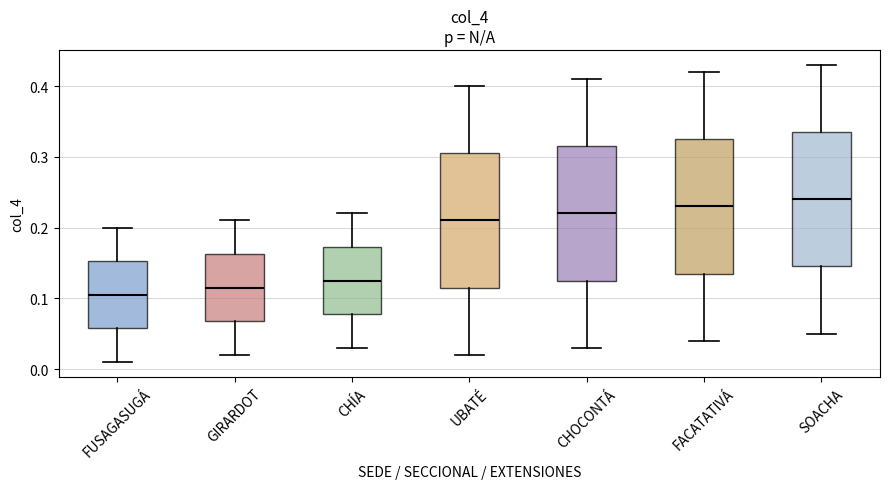

Reading left to right, transcribe this box plot: for each box, give where its median line is, the range the box spans, and where its two whiskers end, as read against the y-axis. The values are not printed on the chart, so give them approximately, as read against the axis.

FUSAGASUGÁ: median 0.11, box 0.06 to 0.15, whiskers 0.01 to 0.20
GIRARDOT: median 0.12, box 0.07 to 0.16, whiskers 0.02 to 0.21
CHÍA: median 0.13, box 0.08 to 0.17, whiskers 0.03 to 0.22
UBATÉ: median 0.21, box 0.12 to 0.31, whiskers 0.02 to 0.40
CHOCONTÁ: median 0.22, box 0.13 to 0.32, whiskers 0.03 to 0.41
FACATATIVÁ: median 0.23, box 0.14 to 0.33, whiskers 0.04 to 0.42
SOACHA: median 0.24, box 0.15 to 0.34, whiskers 0.05 to 0.43